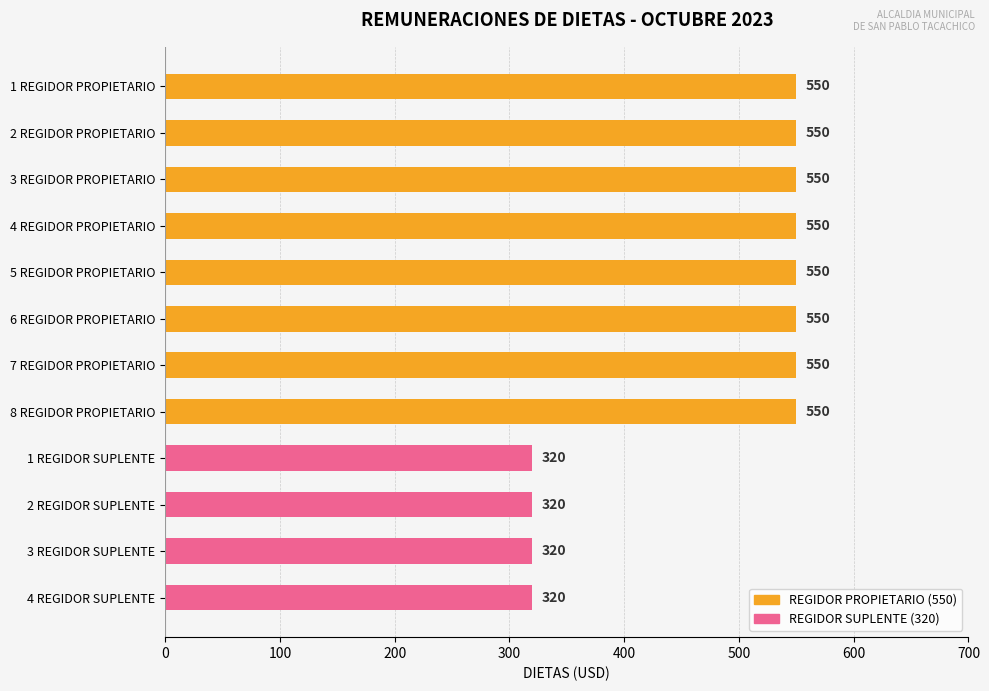

What position from the bottom is 7 REGIDOR PROPIETARIO?

6